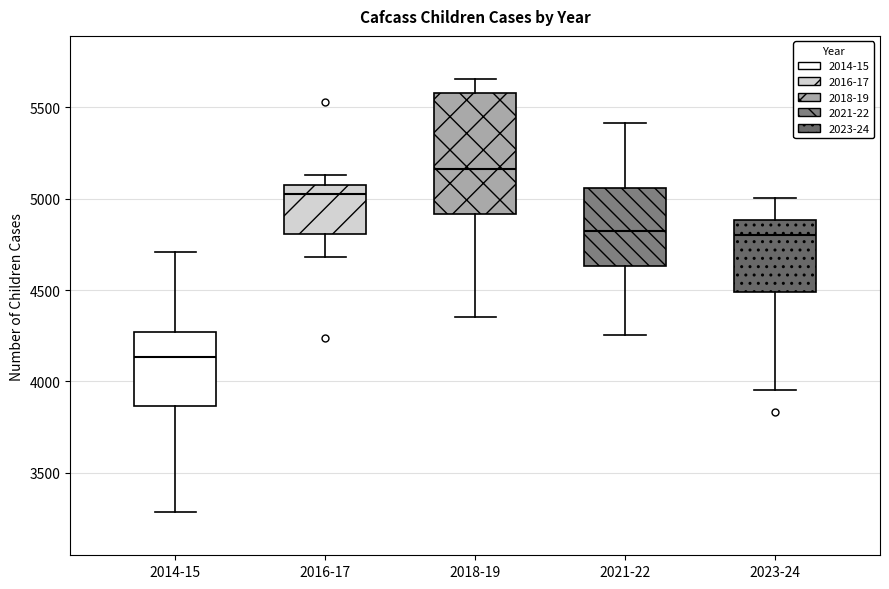

Which box has the highest median line?

2018-19